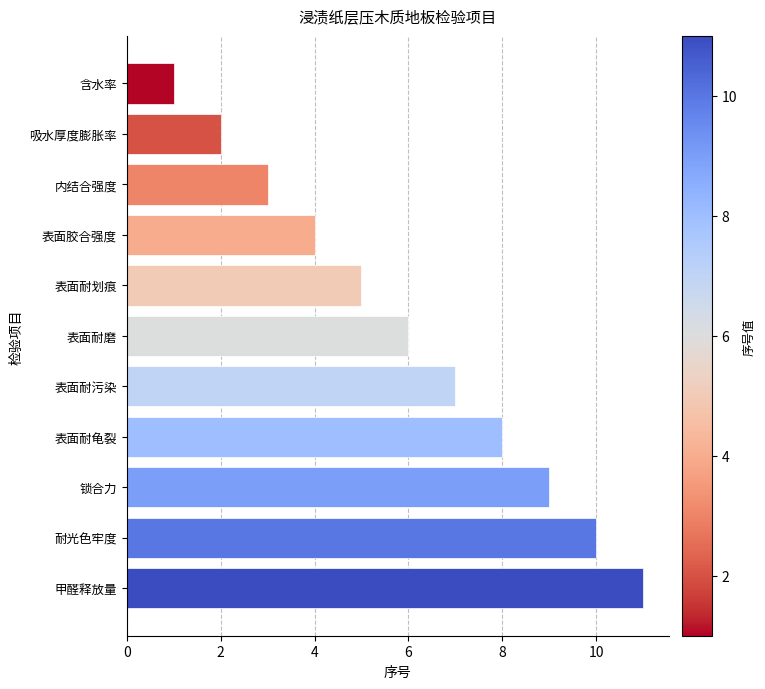

How many data points does each series have?

11